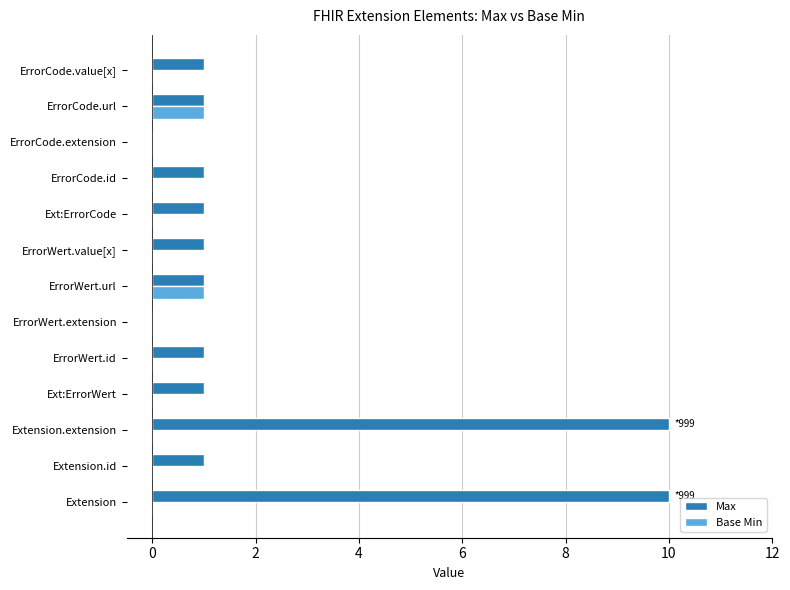

Count the Max values in the range 1 to 2.

9